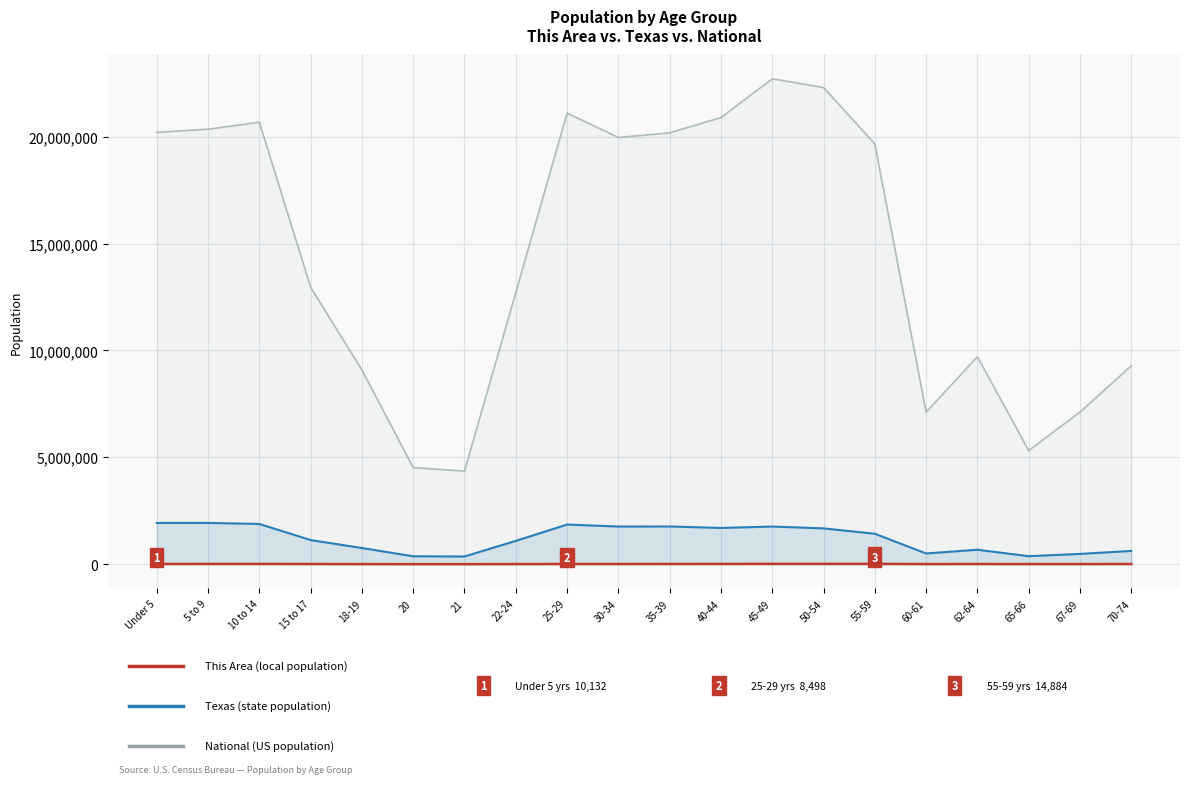

What is the difference between the second highest and minimum values in the Texas series?

1569219